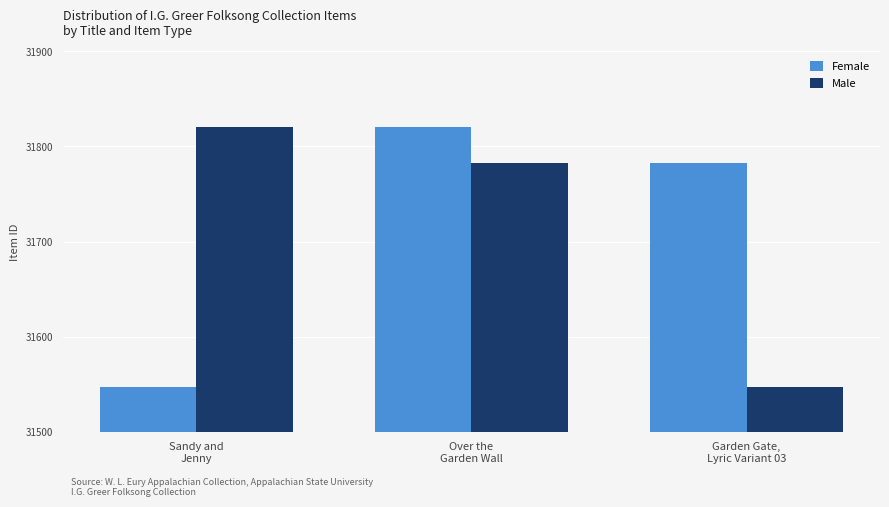

List the labels in order of Male value, smallest first.

Garden Gate,
Lyric Variant 03, Over the
Garden Wall, Sandy and
Jenny